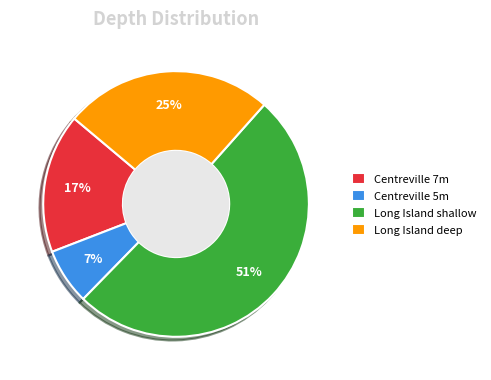

Which slice is the largest?

Long Island shallow